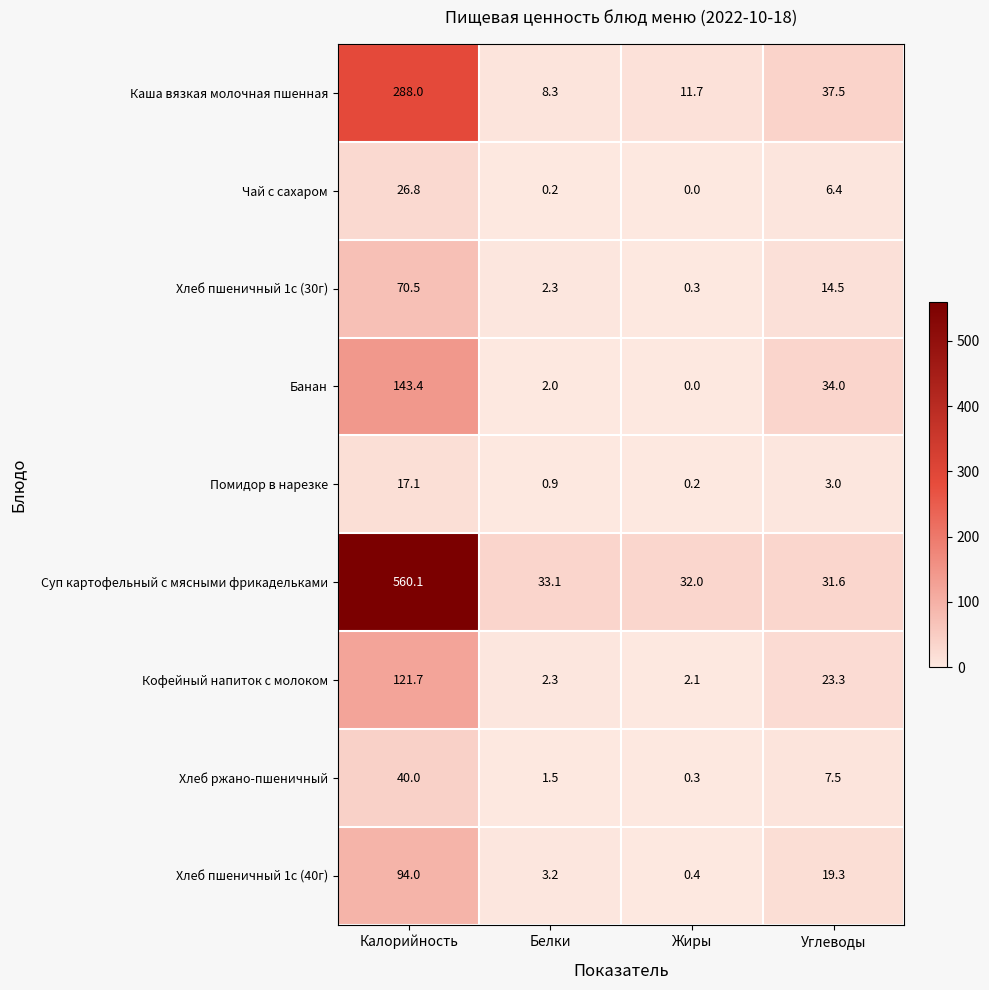

List the series in order of their peak value, highest first.

Суп картофельный с мясными фрикадельками, Каша вязкая молочная пшенная, Банан, Кофейный напиток с молоком, Хлеб пшеничный 1с (40г), Хлеб пшеничный 1с (30г), Хлеб ржано-пшеничный, Чай с сахаром, Помидор в нарезке